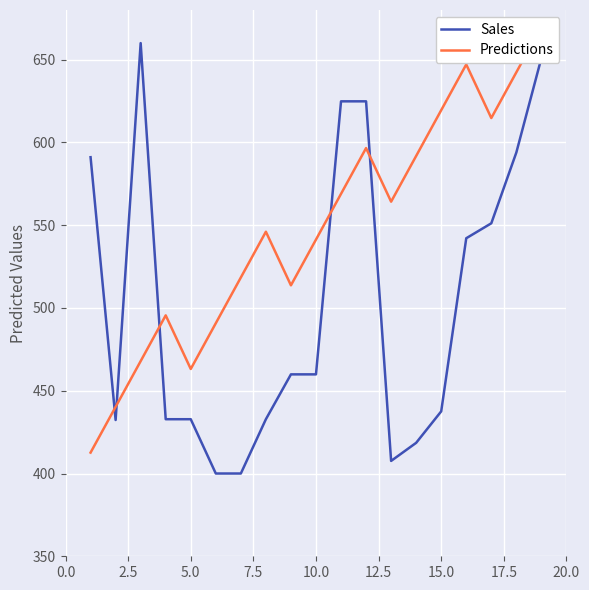

What is the highest value of the Sales series?

660.0